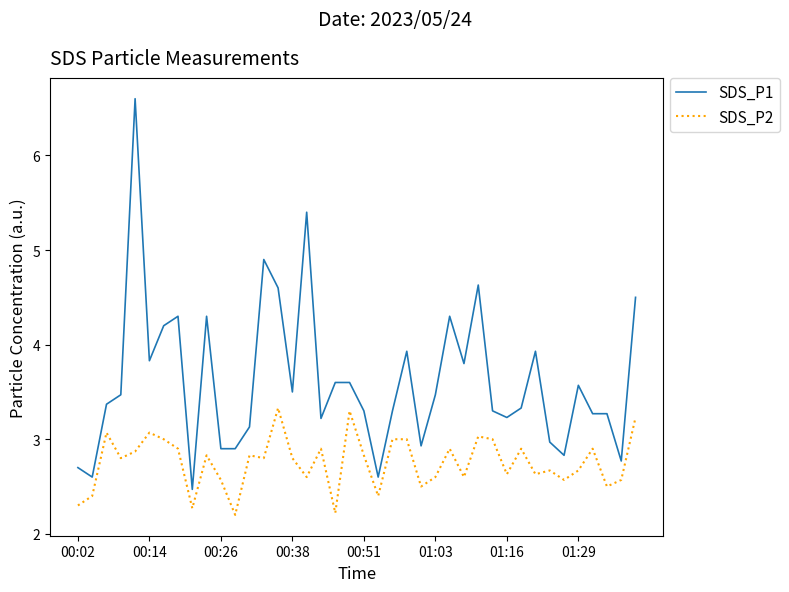

Which series has the largest total across all categories?

SDS_P1